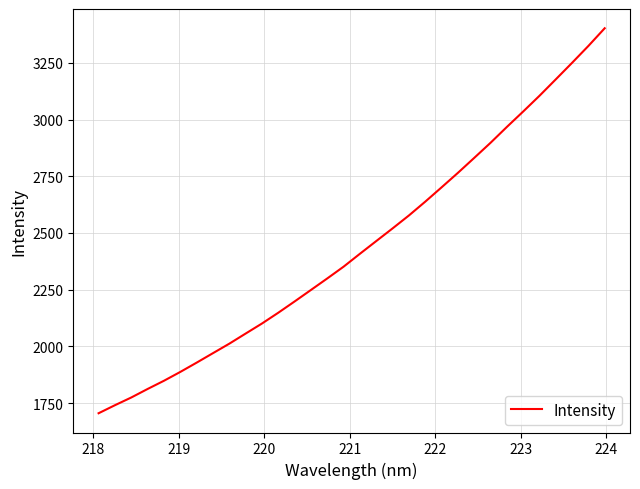

What is the minimum value shown in the chart?

1704.8